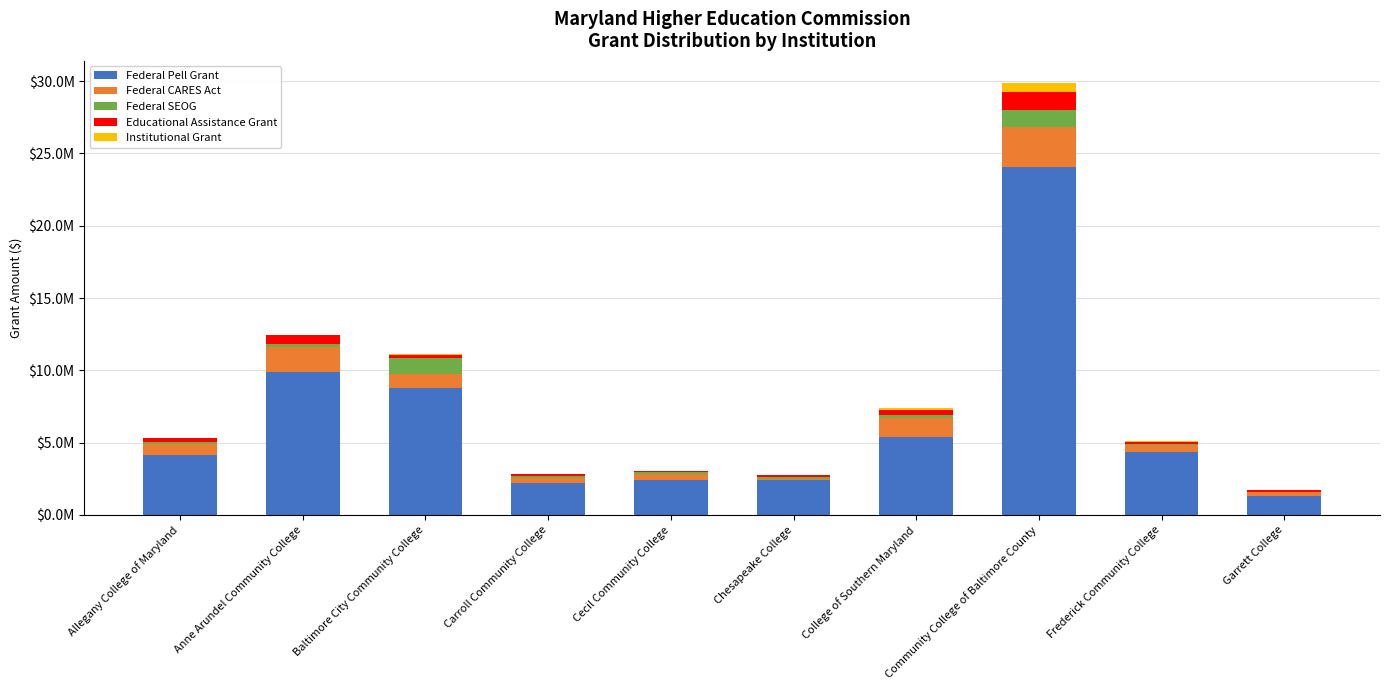

List the labels in order of Federal Pell Grant value, largest first.

Community College of Baltimore County, Anne Arundel Community College, Baltimore City Community College, College of Southern Maryland, Frederick Community College, Allegany College of Maryland, Chesapeake College, Cecil Community College, Carroll Community College, Garrett College